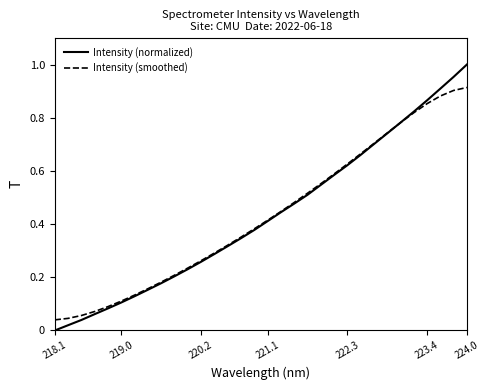

Which series has the largest range (max minus min)?

Intensity (normalized)